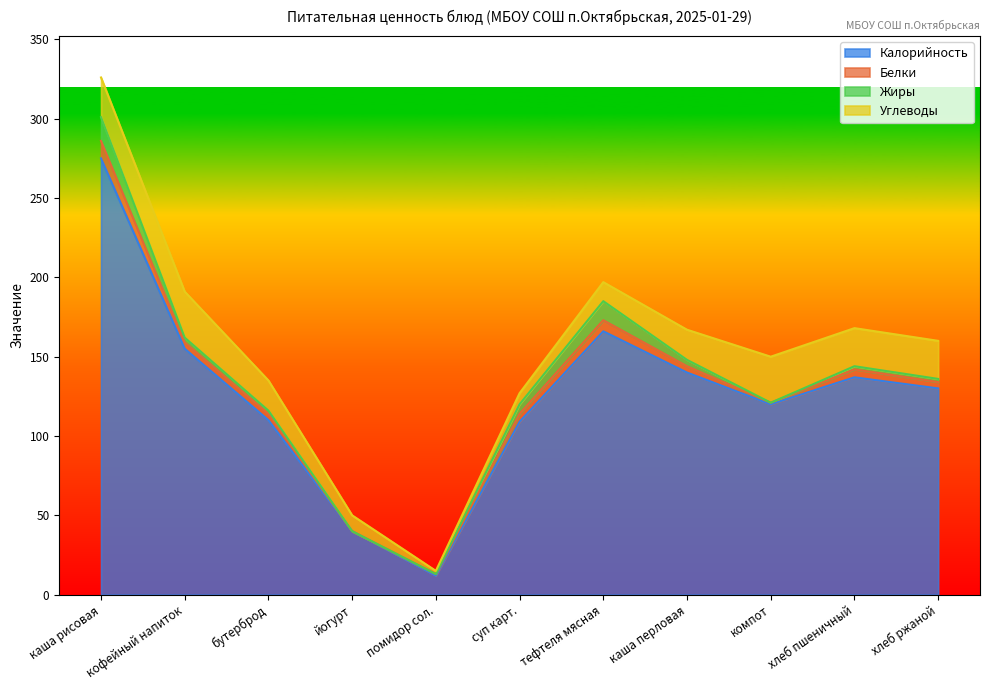

Which series has the widest spread of values?

Калорийность